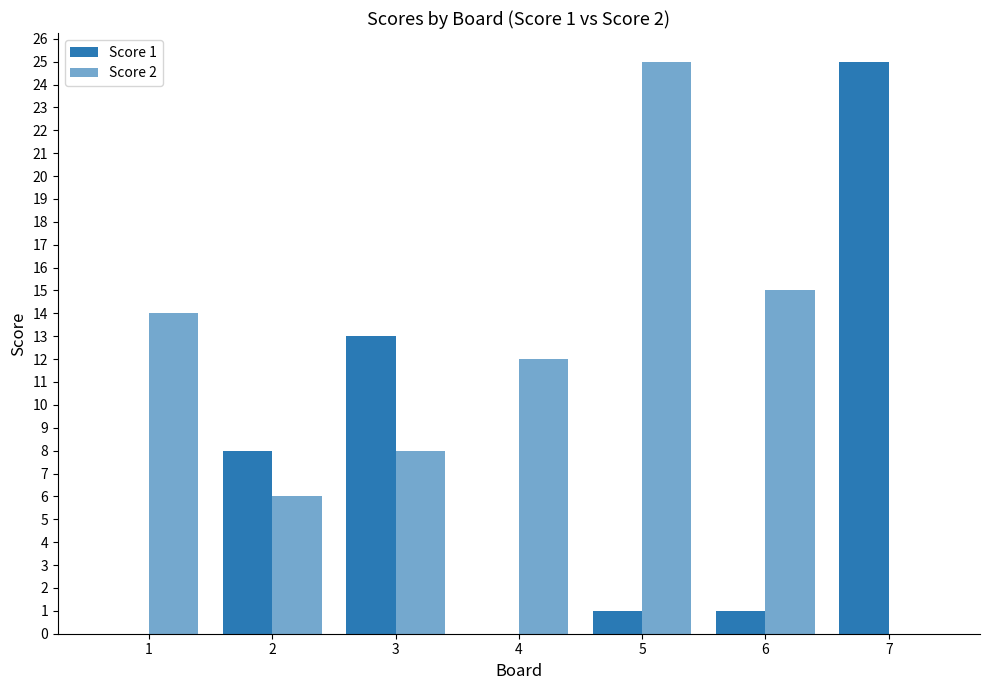

Count the number of categories in the chart.

7